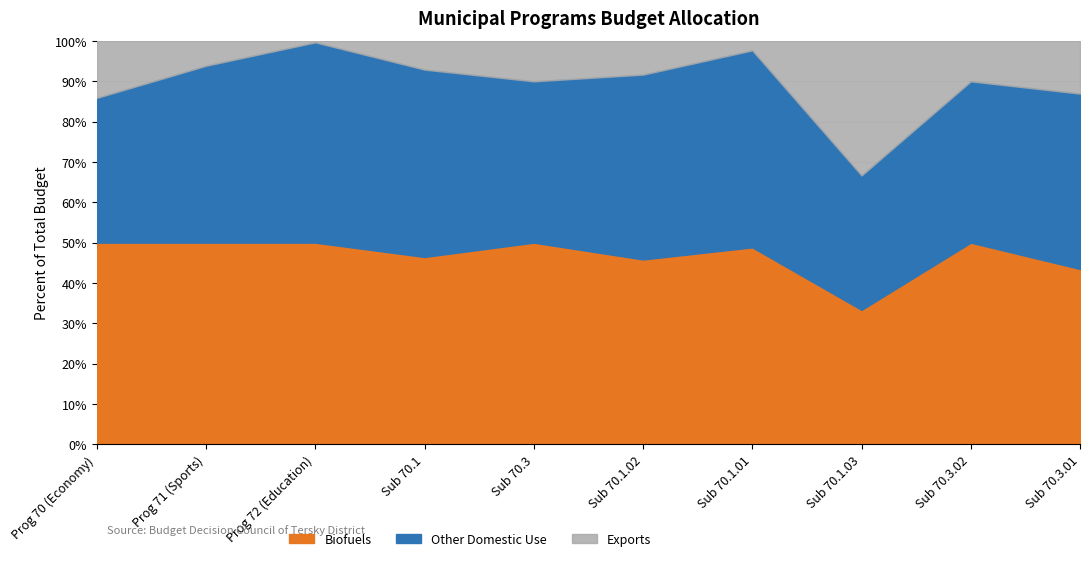

Does the chart have visible grid lines?

Yes